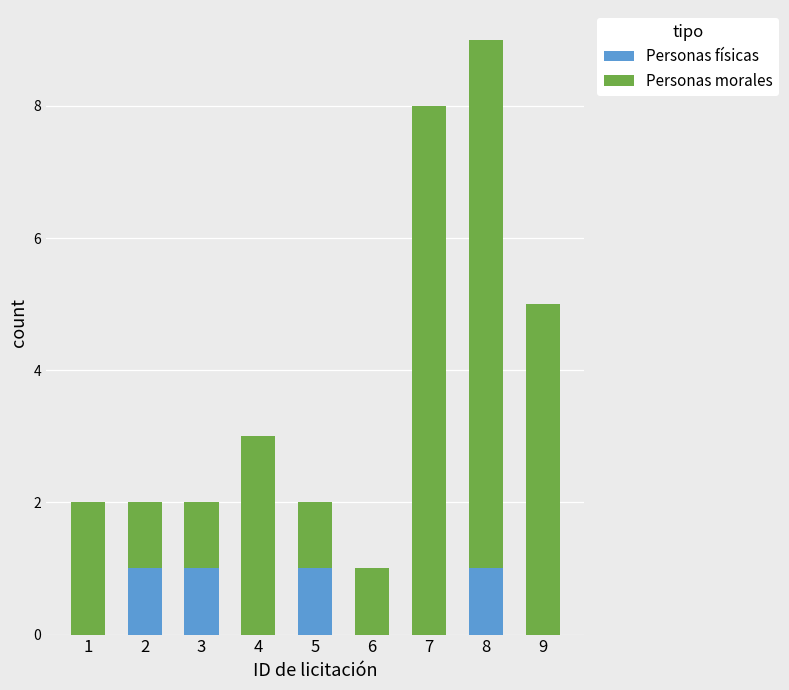

What is the sum of all Personas físicas values?

4